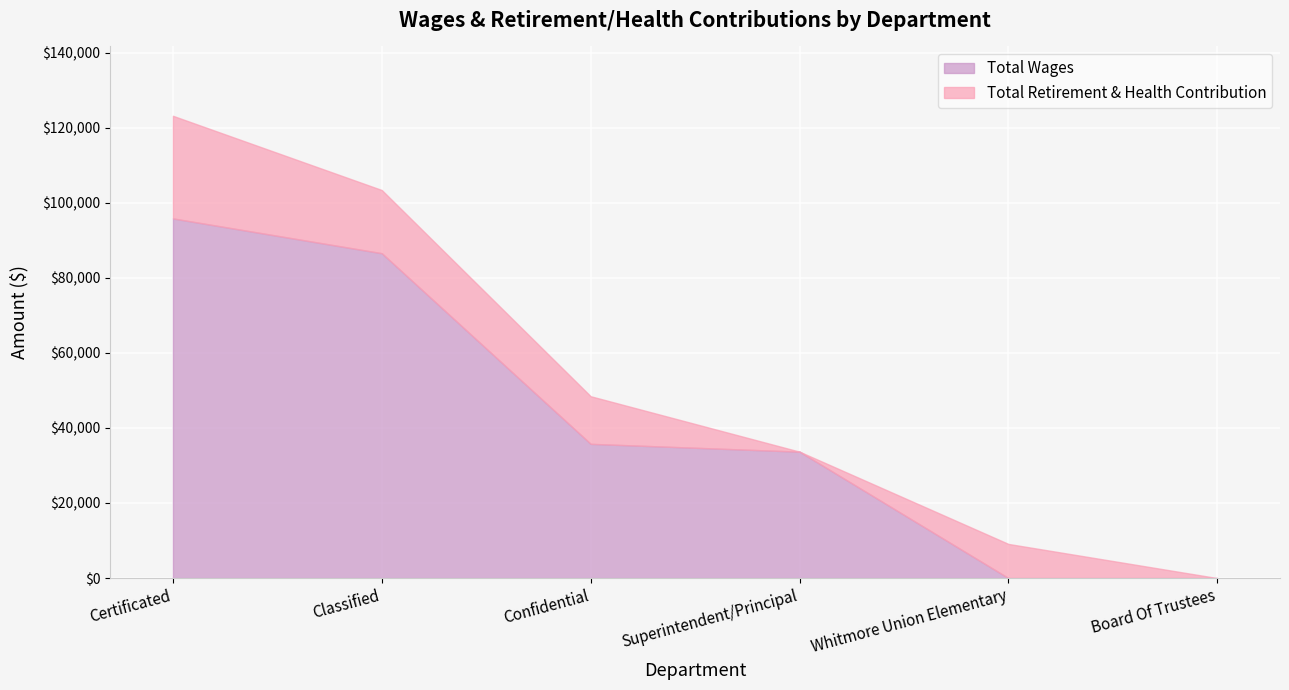

What is the difference between the maximum and minimum values in the Total Wages series?

95830